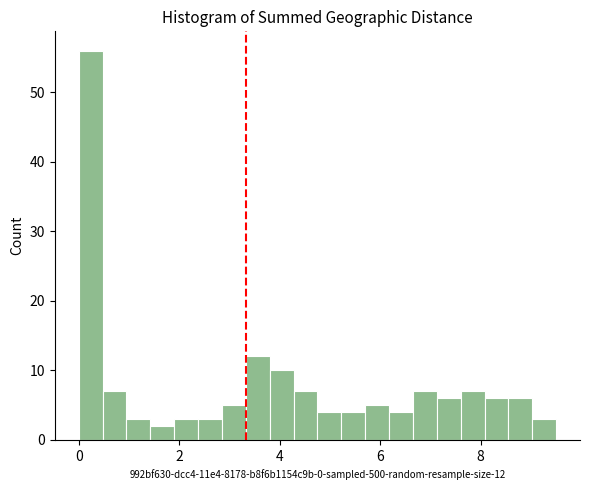

Read against the x-axis, roughly where is the centre of the tallest bar?

0.2